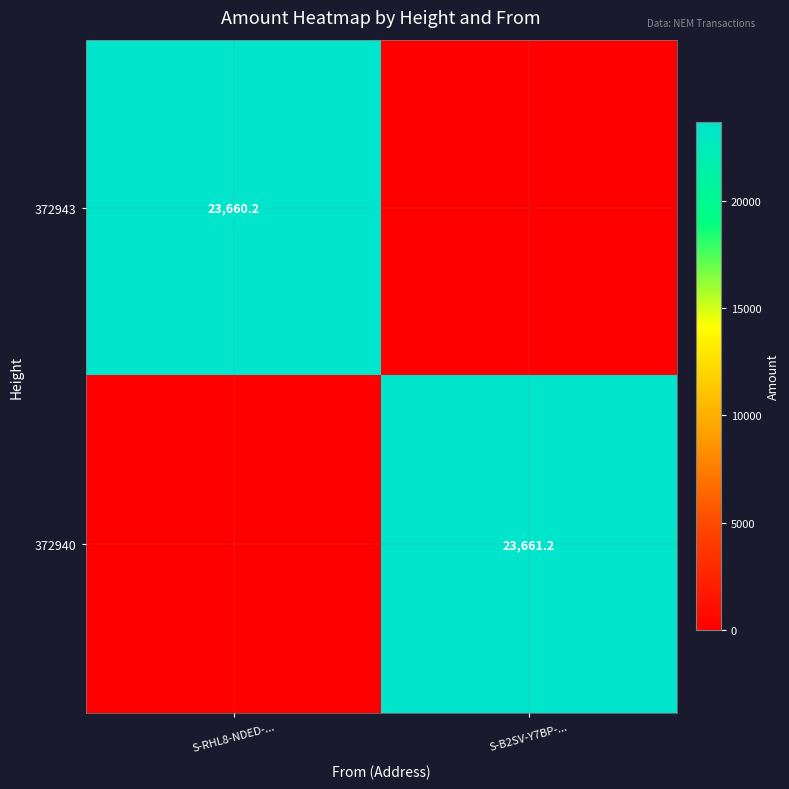

What is the spread (max minus min) of values at S-B2SV-Y7BP-...?

23661.2